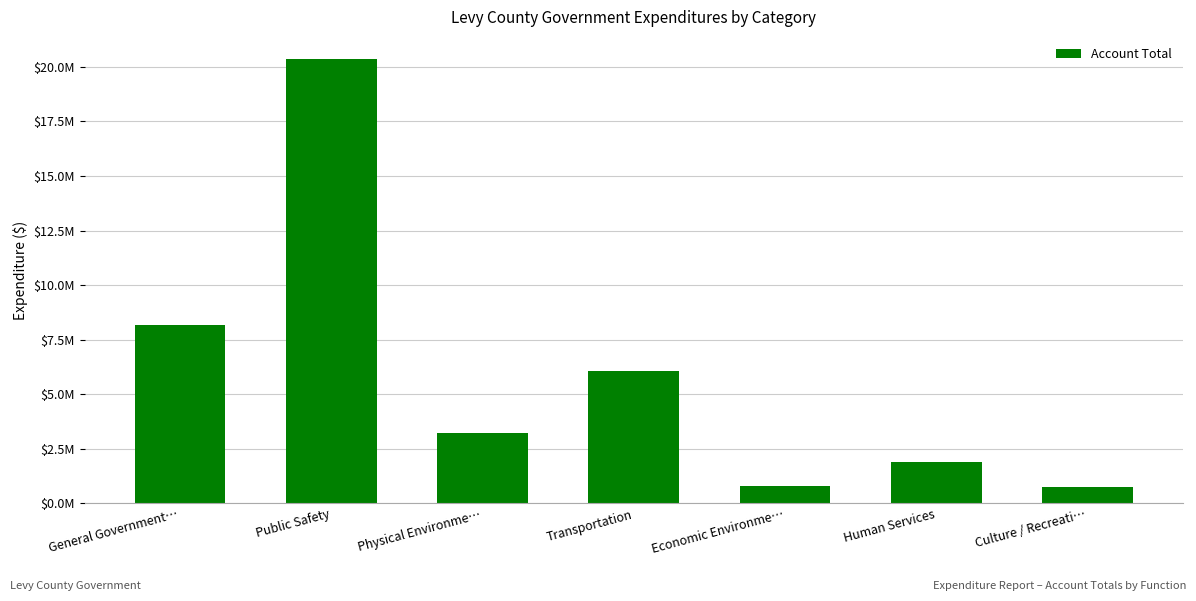

Which label corresponds to the smallest value in the chart?

Culture / Recreati…